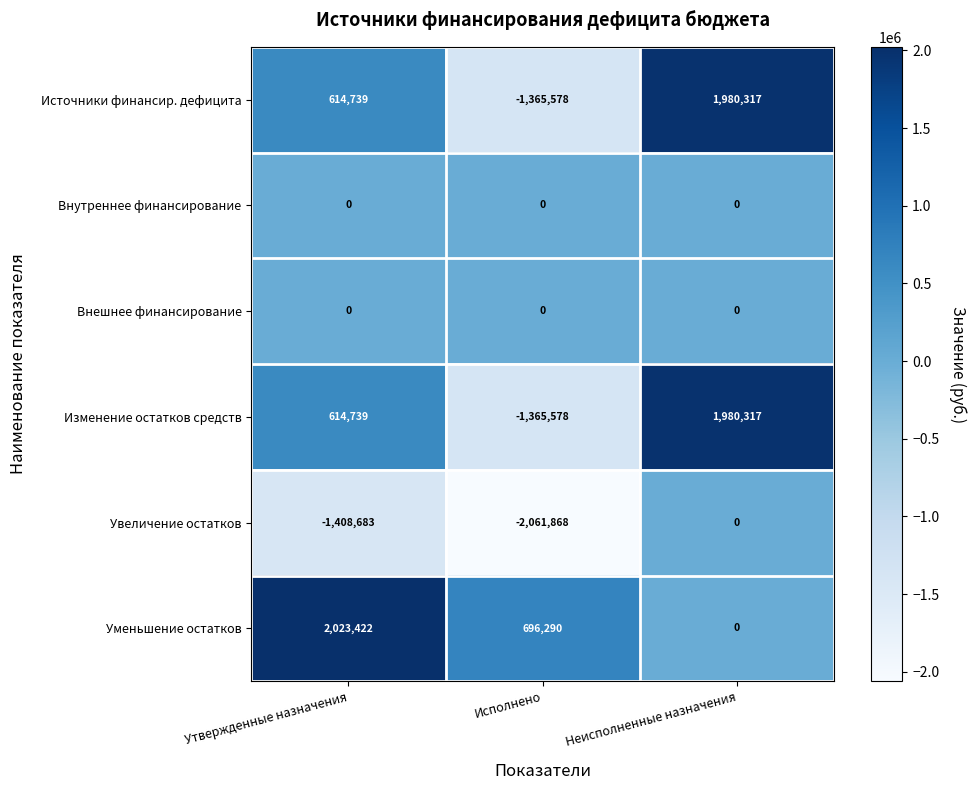

Count the Изменение остатков средств values in the range -1365578 to 1980317.

3